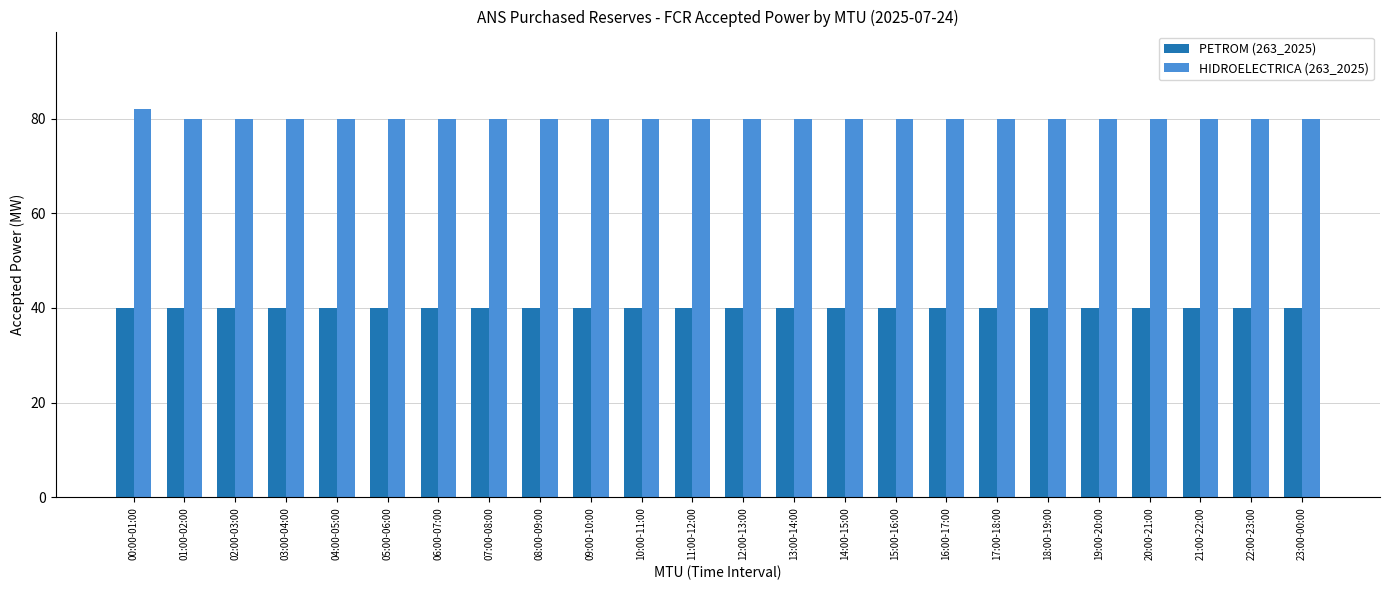

Which series has the widest spread of values?

HIDROELECTRICA (263_2025)